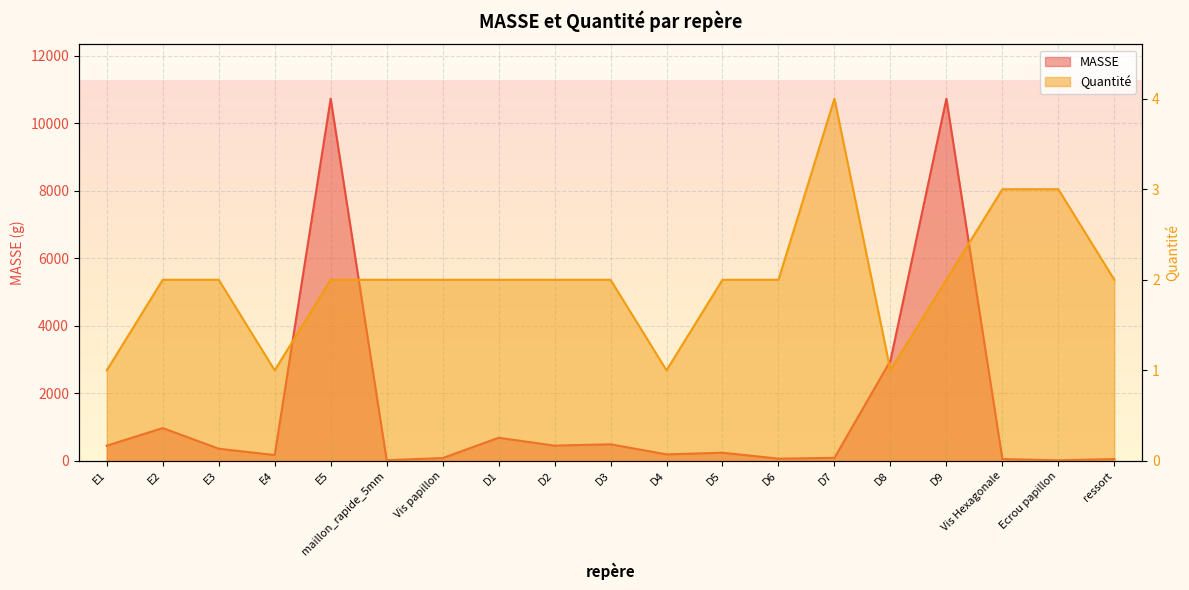

Does the chart display data point markers on the line(s)?

No